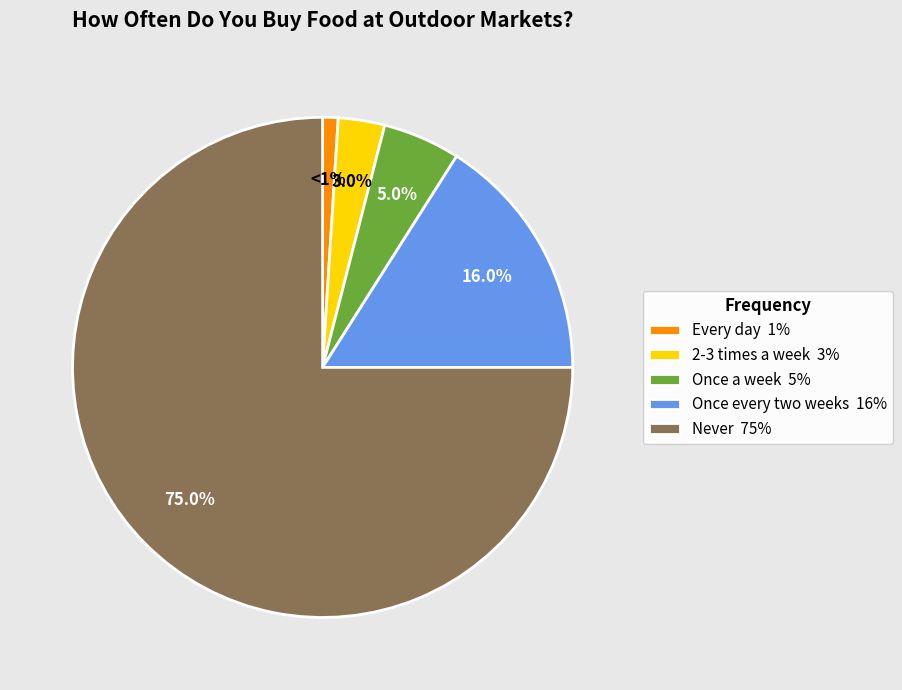

What percentage do Once a week and 2-3 times a week together represent?

8.0%